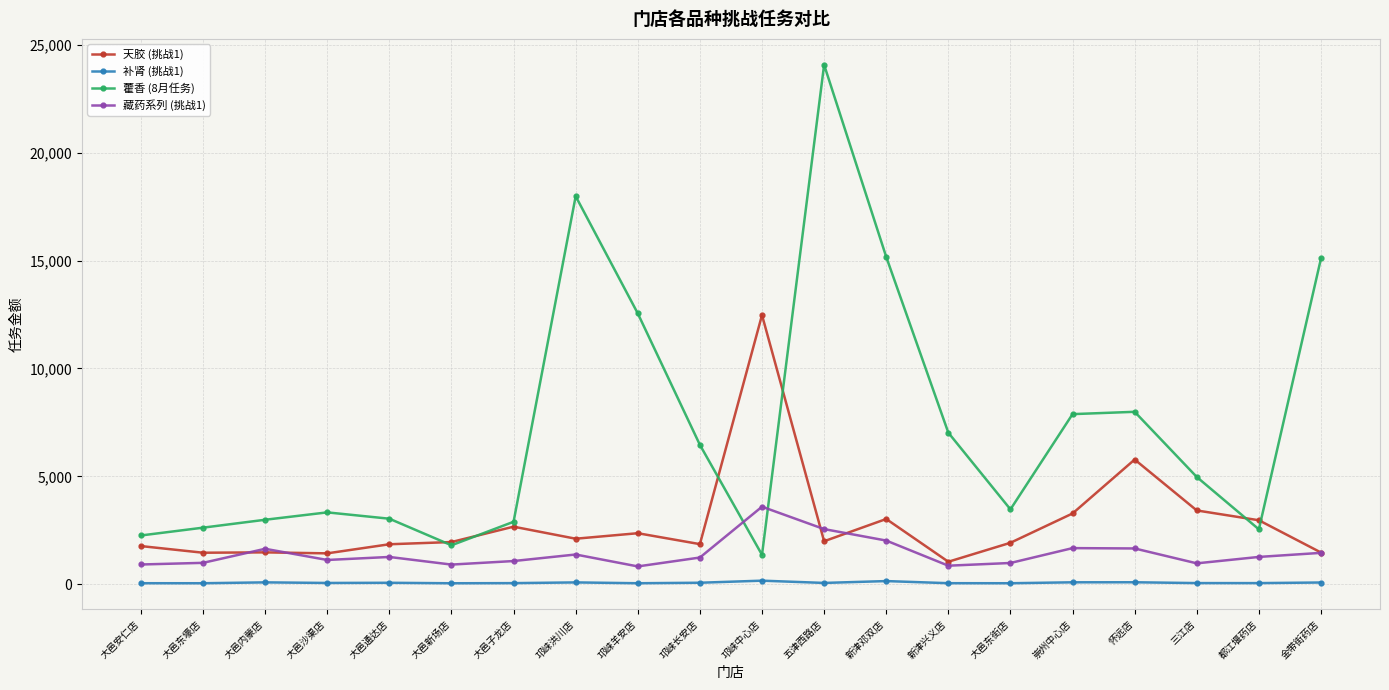

What is the label of the 17th point from the left?

怀远店